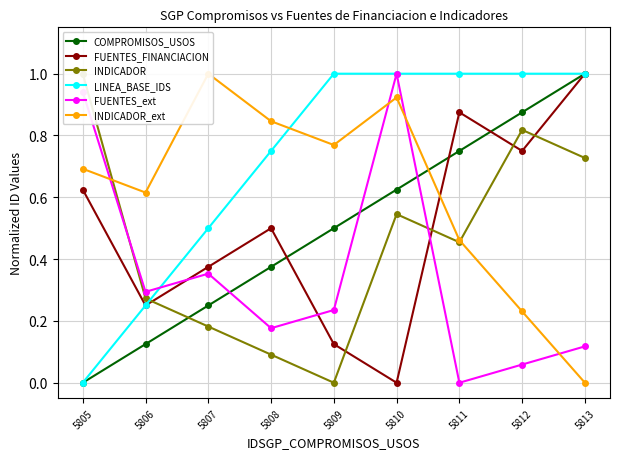

Which series has the largest range (max minus min)?

COMPROMISOS_USOS